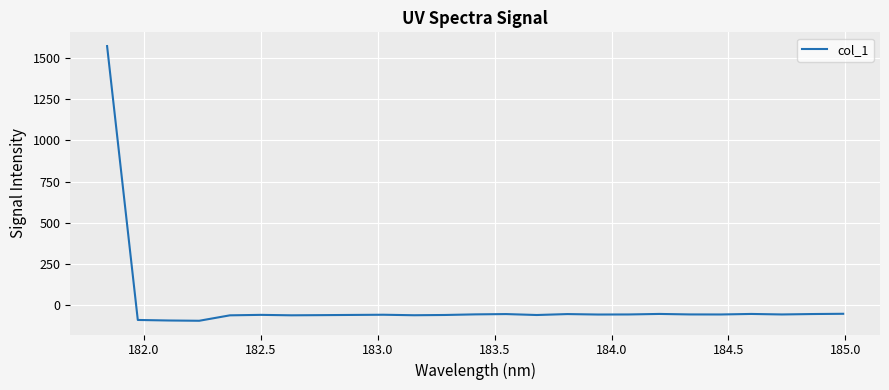

What is the minimum value shown in the chart?

-94.8